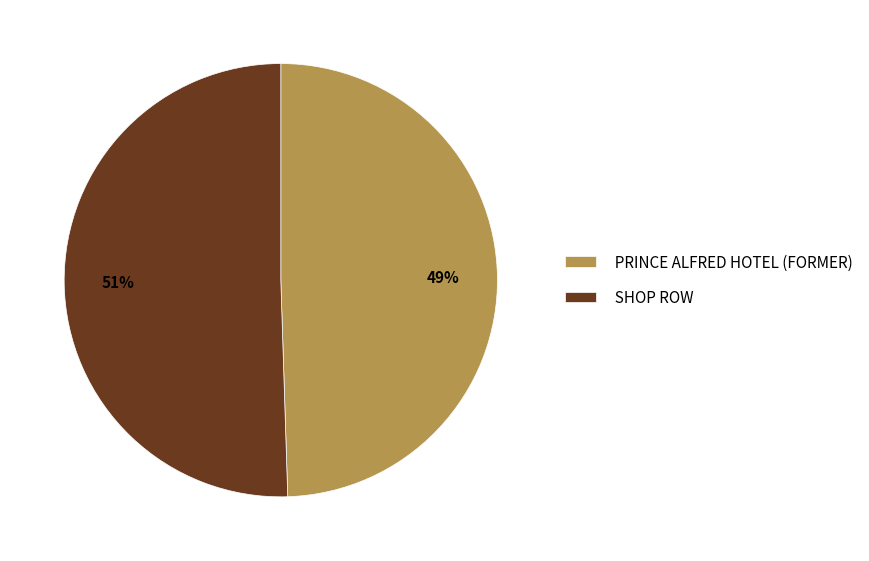

Which slice is the largest?

SHOP ROW